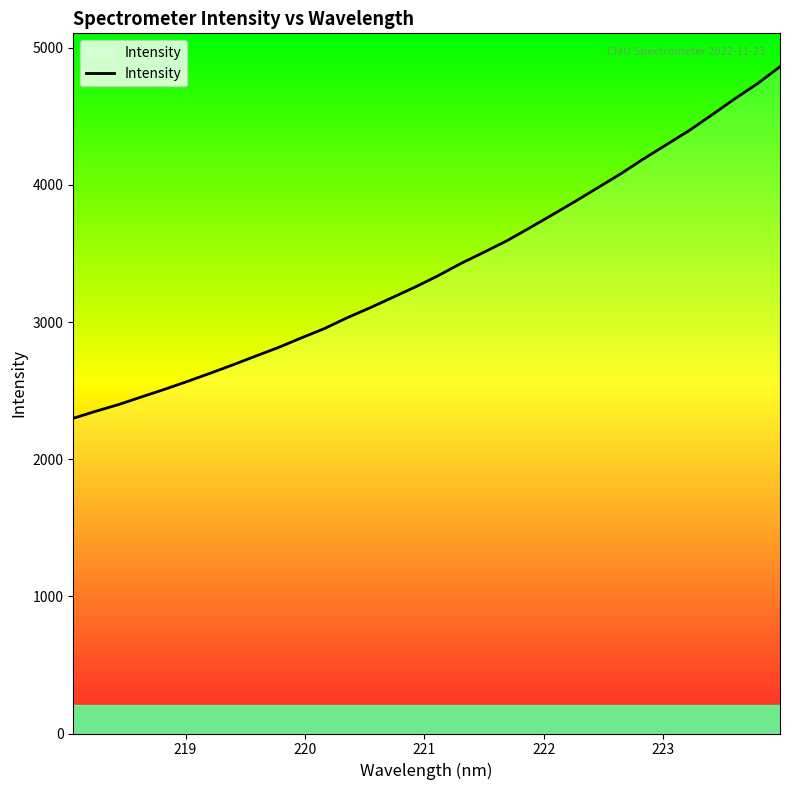

What is the greatest value displayed?

4861.7